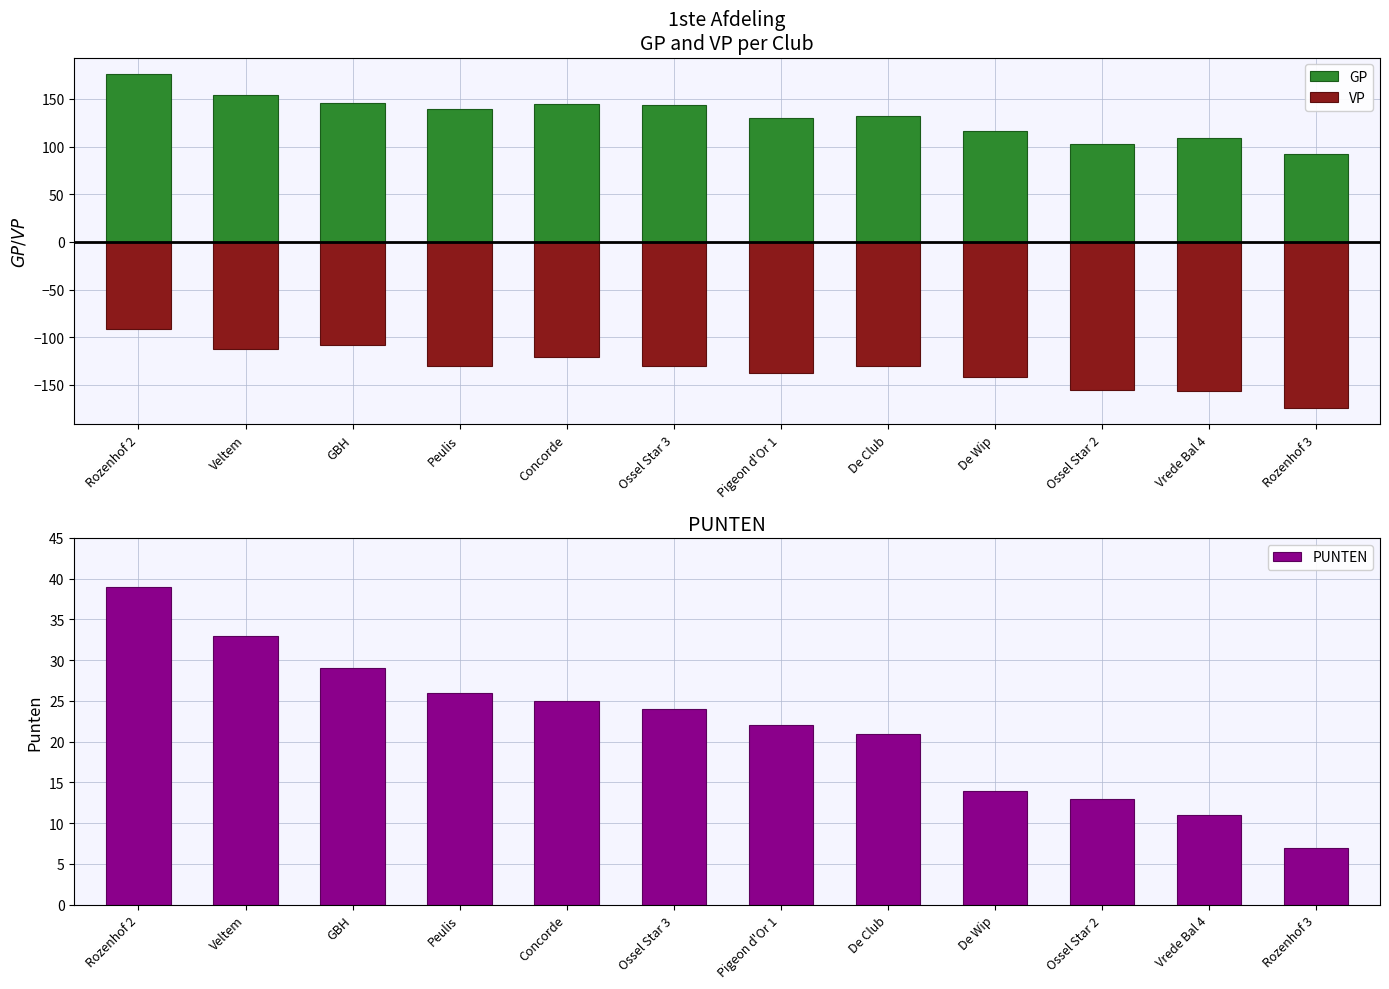

How many bars are there in total?

36